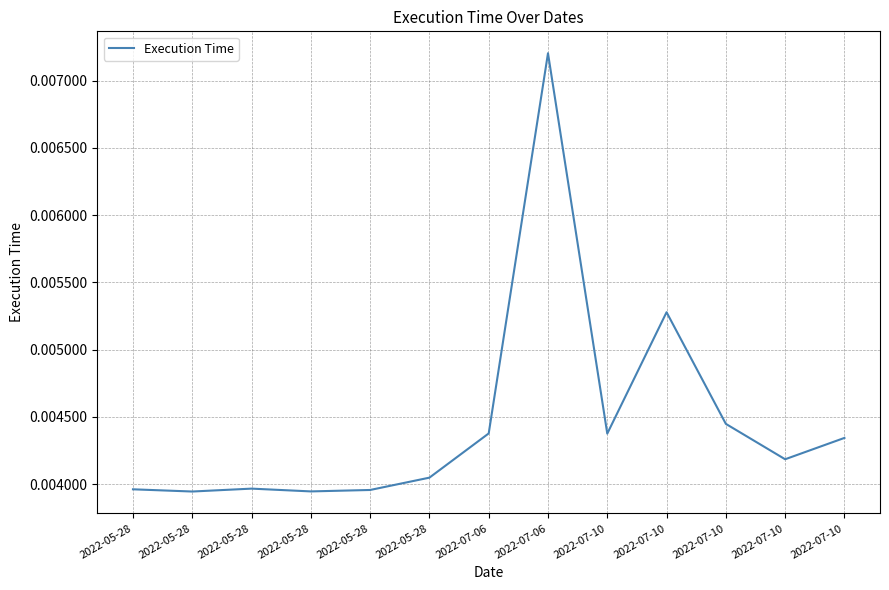

The chart shows a value of 0.0 at 2022-07-10. True or false?

True